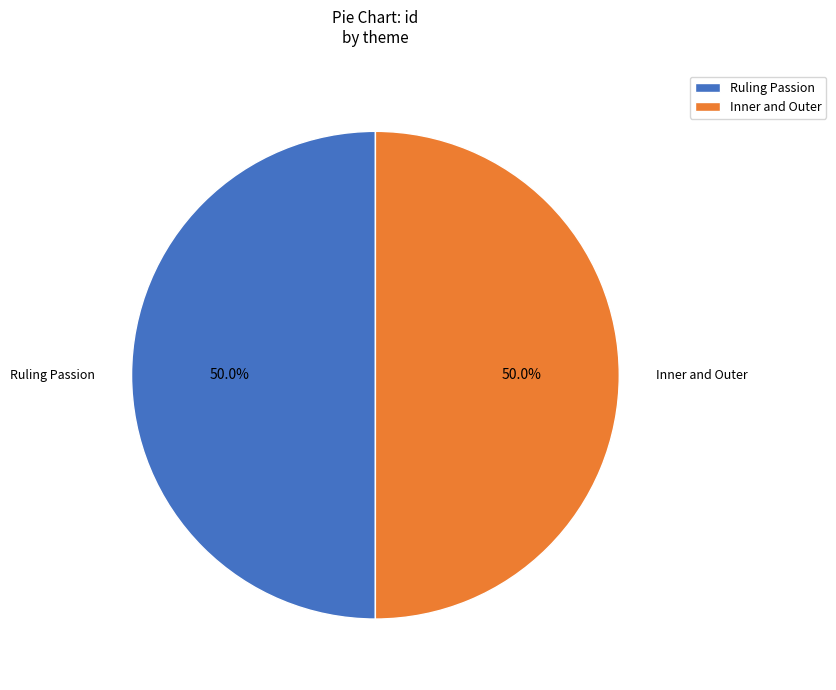

True or false: Ruling Passion accounts for 50% of the total.

True